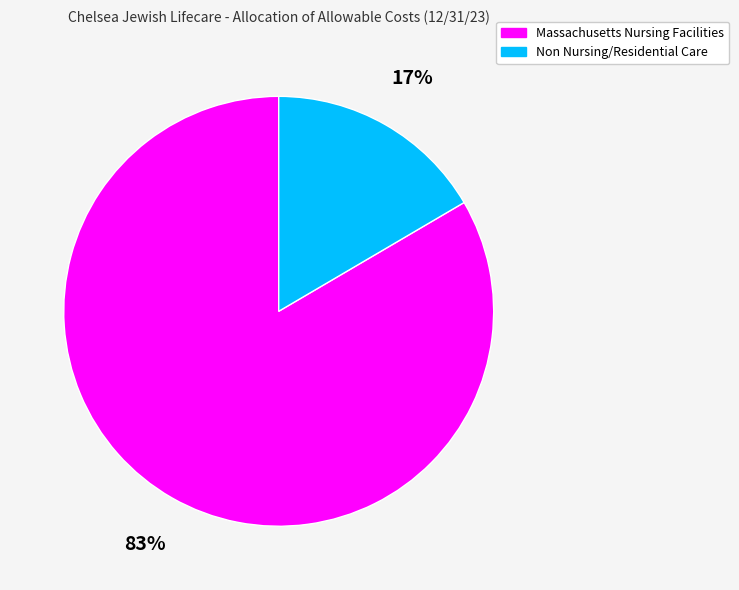

Does any single category account for the majority?

Yes